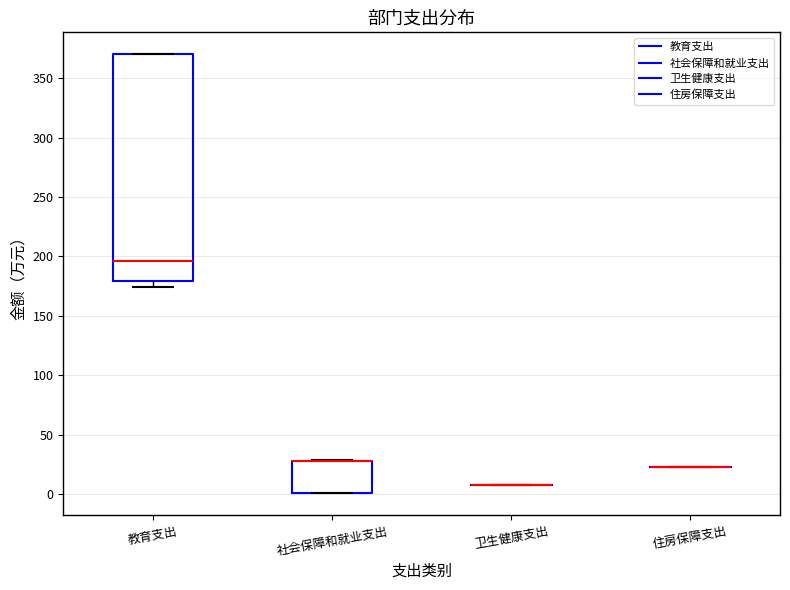

Reading left to right, read every box against the y-axis: the position of its median line, the range the box covers, and the ends of its whiskers. The values are not printed on the chart, so give them approximately, as read against the axis.

教育支出: median 195, box 180 to 370, whiskers 175 to 370
社会保障和就业支出: median 25 (drawn on the box's upper edge), box 0 to 30, whiskers 0 to 30
卫生健康支出: box collapsed to a line at 5, whiskers 5 to 5
住房保障支出: box collapsed to a line at 25, whiskers 25 to 25